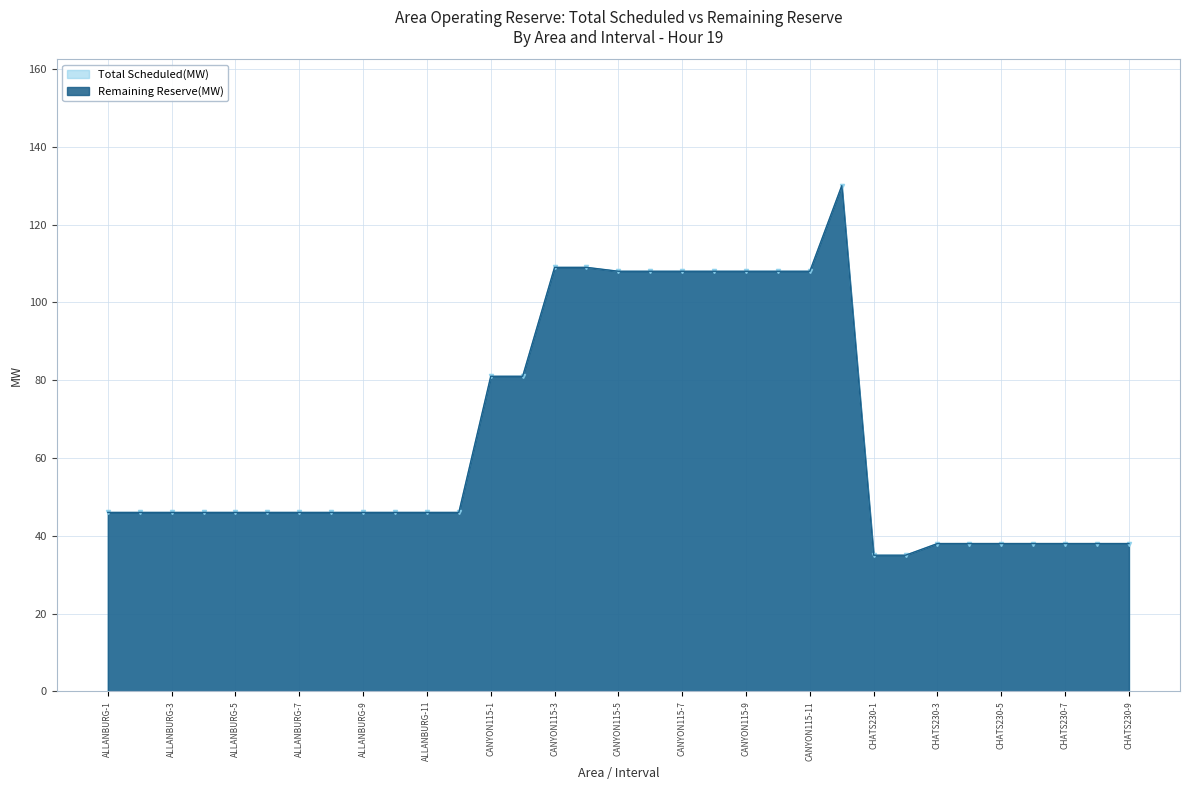

Reading left to right, what are all the values shown in this chart?

Total Scheduled(MW): ALLANBURG-1=46	ALLANBURG-2=46	ALLANBURG-3=46	ALLANBURG-4=46	ALLANBURG-5=46	ALLANBURG-6=46	ALLANBURG-7=46	ALLANBURG-8=46	ALLANBURG-9=46	ALLANBURG-10=46	ALLANBURG-11=46	ALLANBURG-12=46	CANYON115-1=81	CANYON115-2=81	CANYON115-3=109	CANYON115-4=109	CANYON115-5=108	CANYON115-6=108	CANYON115-7=108	CANYON115-8=108	CANYON115-9=108	CANYON115-10=108	CANYON115-11=108	CANYON115-12=130	CHATS230-1=35	CHATS230-2=35	CHATS230-3=38	CHATS230-4=38	CHATS230-5=38	CHATS230-6=38	CHATS230-7=38	CHATS230-8=38	CHATS230-9=38
Remaining Reserve(MW): ALLANBURG-1=46	ALLANBURG-2=46	ALLANBURG-3=46	ALLANBURG-4=46	ALLANBURG-5=46	ALLANBURG-6=46	ALLANBURG-7=46	ALLANBURG-8=46	ALLANBURG-9=46	ALLANBURG-10=46	ALLANBURG-11=46	ALLANBURG-12=46	CANYON115-1=81	CANYON115-2=81	CANYON115-3=109	CANYON115-4=109	CANYON115-5=108	CANYON115-6=108	CANYON115-7=108	CANYON115-8=108	CANYON115-9=108	CANYON115-10=108	CANYON115-11=108	CANYON115-12=130	CHATS230-1=35	CHATS230-2=35	CHATS230-3=38	CHATS230-4=38	CHATS230-5=38	CHATS230-6=38	CHATS230-7=38	CHATS230-8=38	CHATS230-9=38